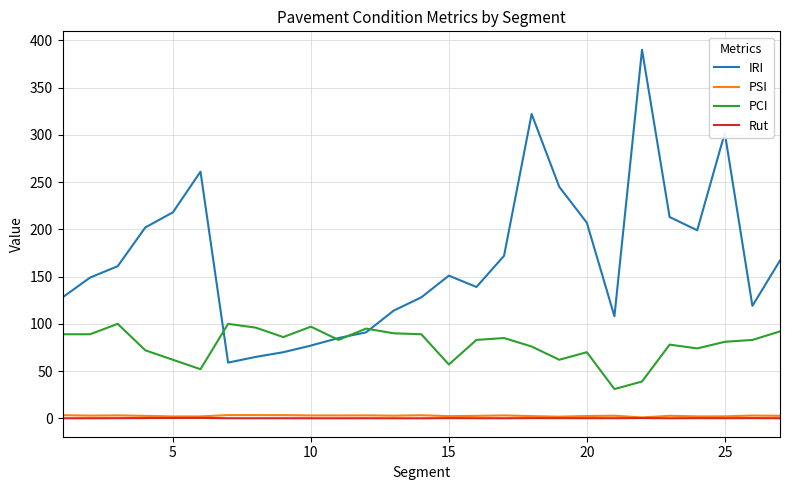

True or false: PSI and IRI intersect in this chart.

False